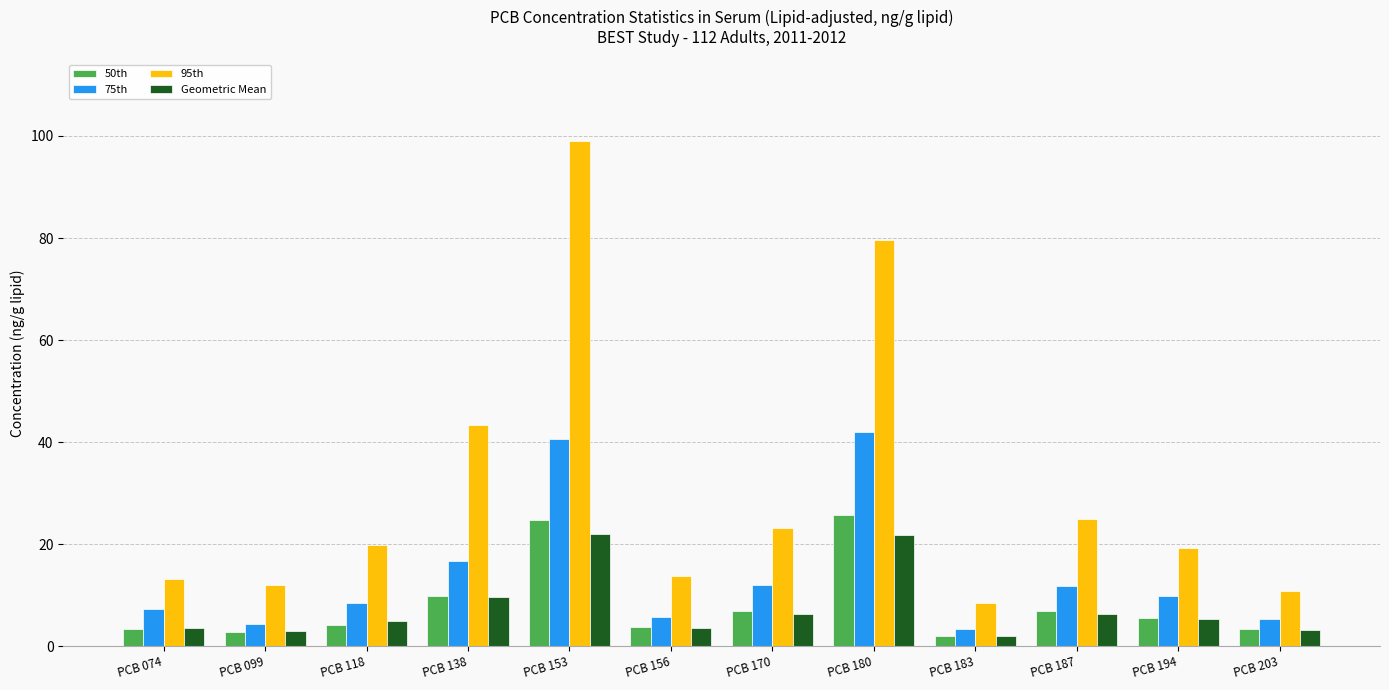

The 75th series shows 40.5 at PCB 153. True or false?

True